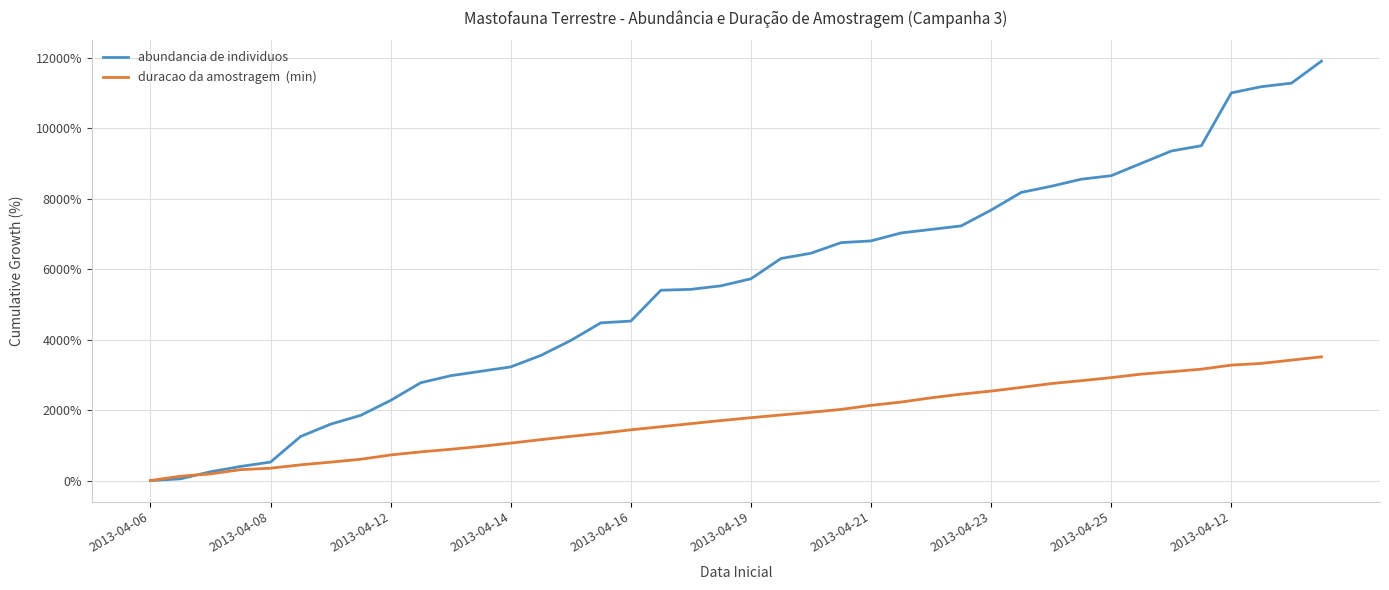

What is the greatest value displayed?

11900.0